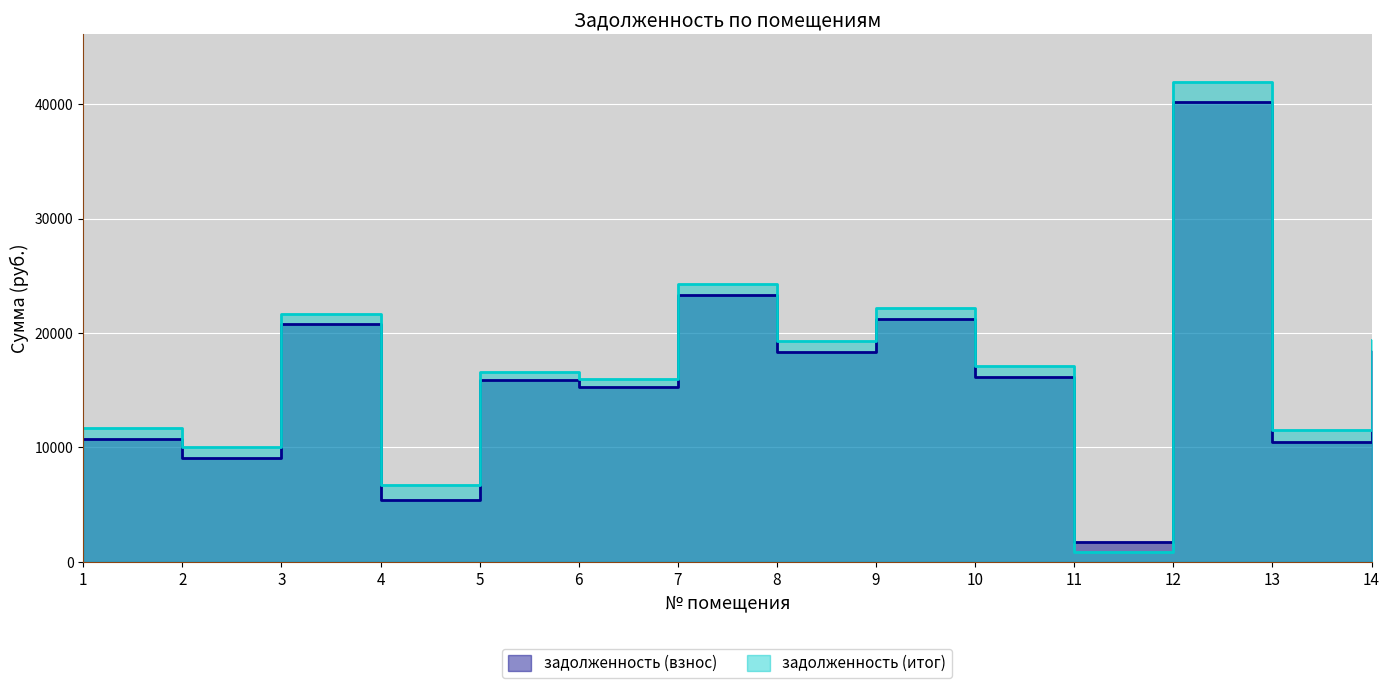

True or false: задолженность (взнос) has a value of 21252.6 at 9.

True